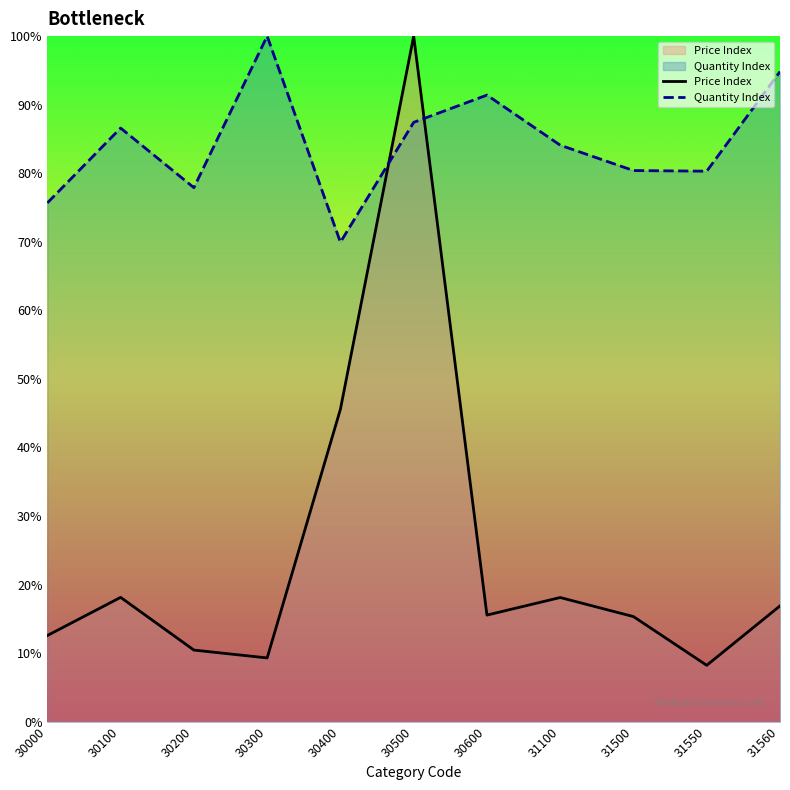

How many series are shown in this chart?

2